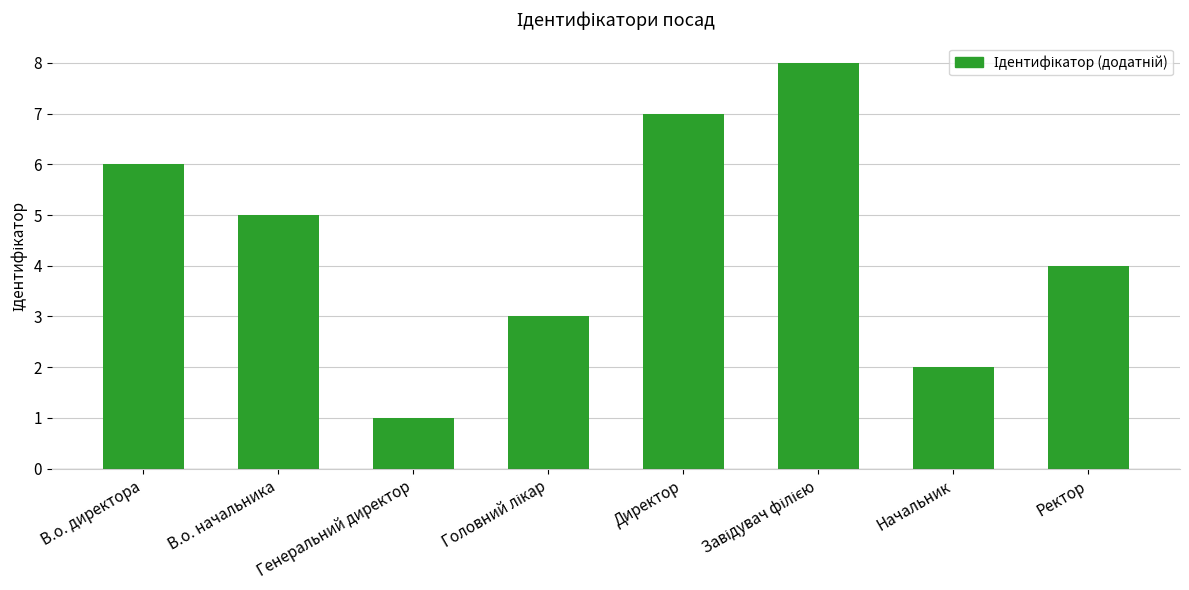

What is the change in value from В.о. директора to Директор?

+1